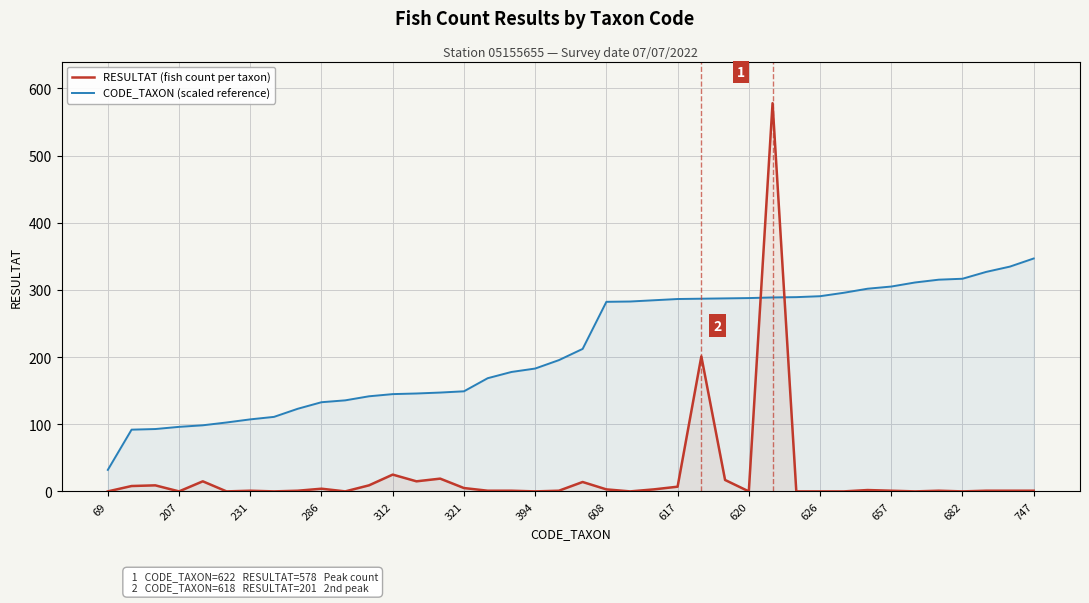

What is the difference between the maximum and minimum values in the CODE_TAXON (scaled reference) series?

314.8